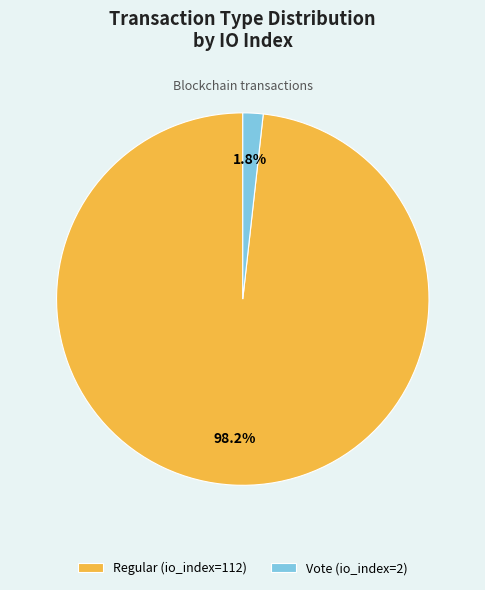

To the nearest percent, what is the difference between the largest and smallest slice percentages?

96%